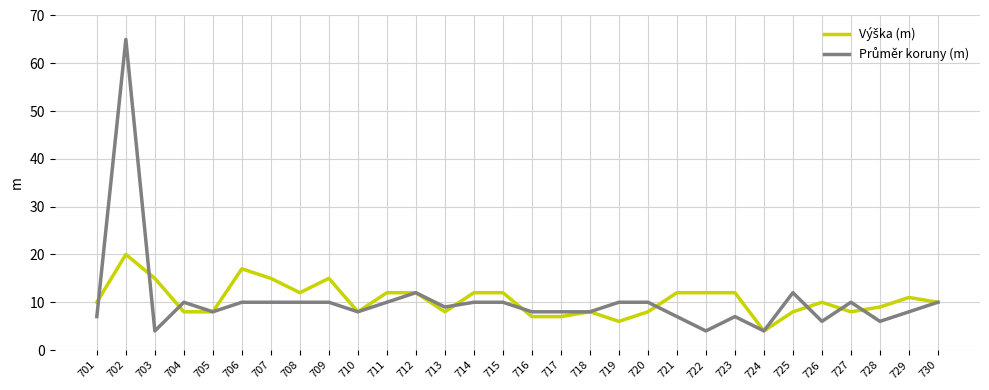

At how many categories does at least one series exceed 53?

1